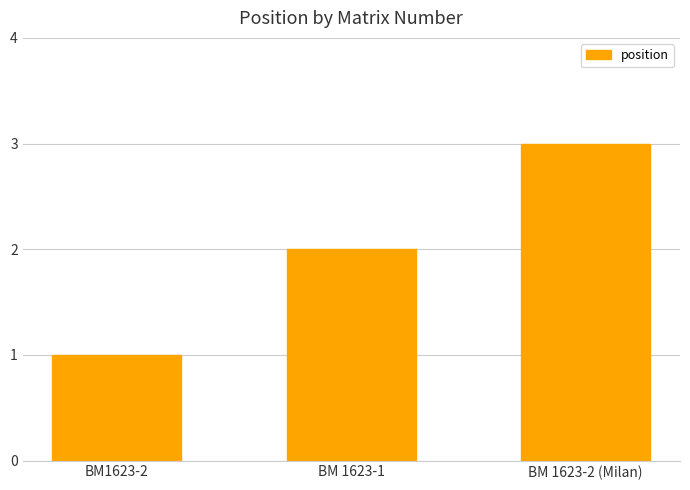

Is it true that the value at BM 1623-1 is 2?

True